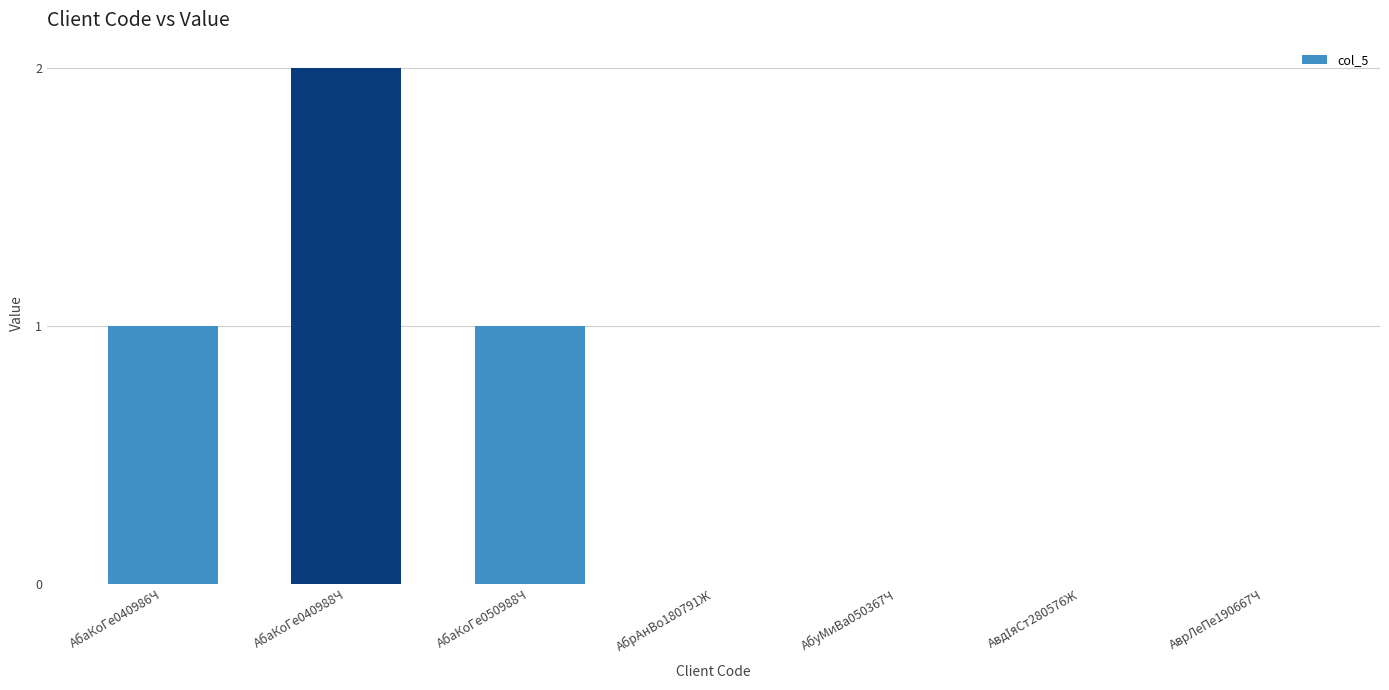

At which category does the chart reach its peak across all series?

АбаКоГе040988Ч